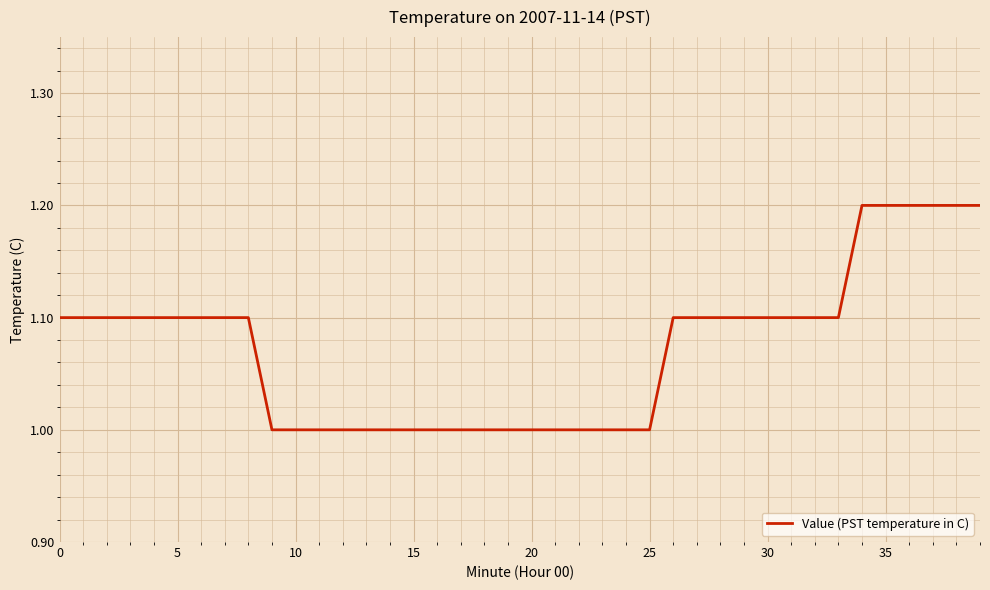

What is the minimum value shown in the chart?

1.0